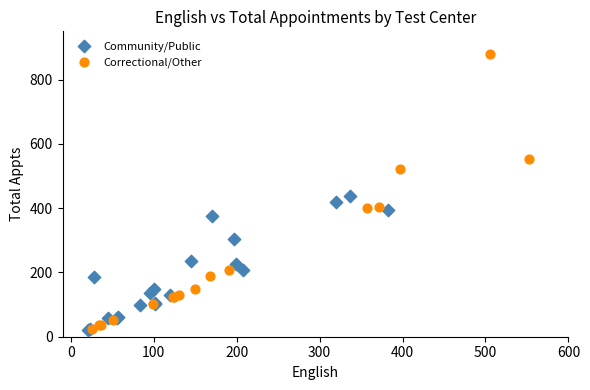

Which series has the widest spread of Y values?

Correctional/Other